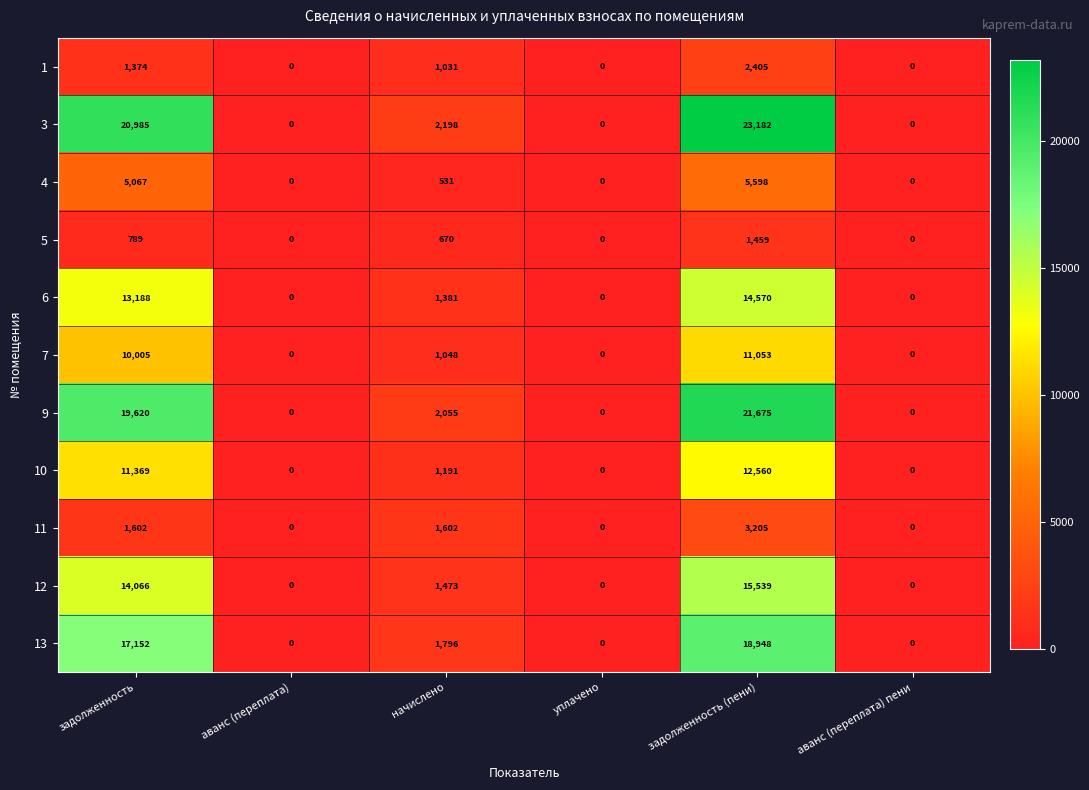

At which label is 3 closest to 11591?

начислено